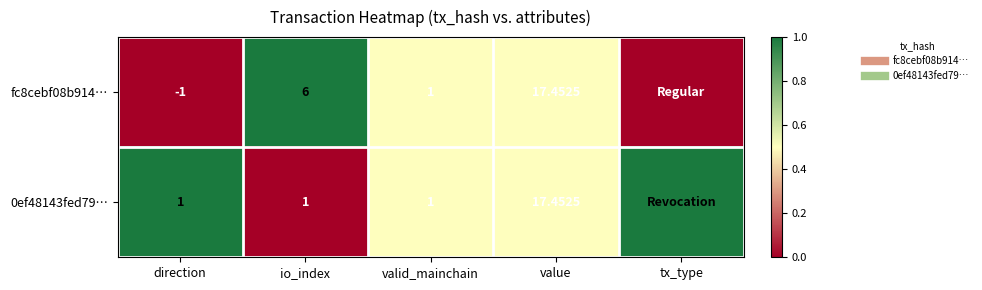

At value, list the series in order from smallest to largest.

fc8cebf08b914…, 0ef48143fed79…